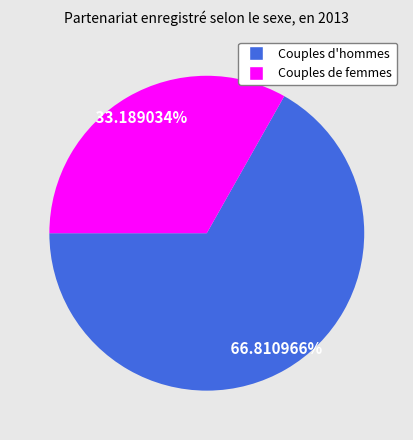

The Couples d'hommes slice represents 79% of the pie. True or false?

False